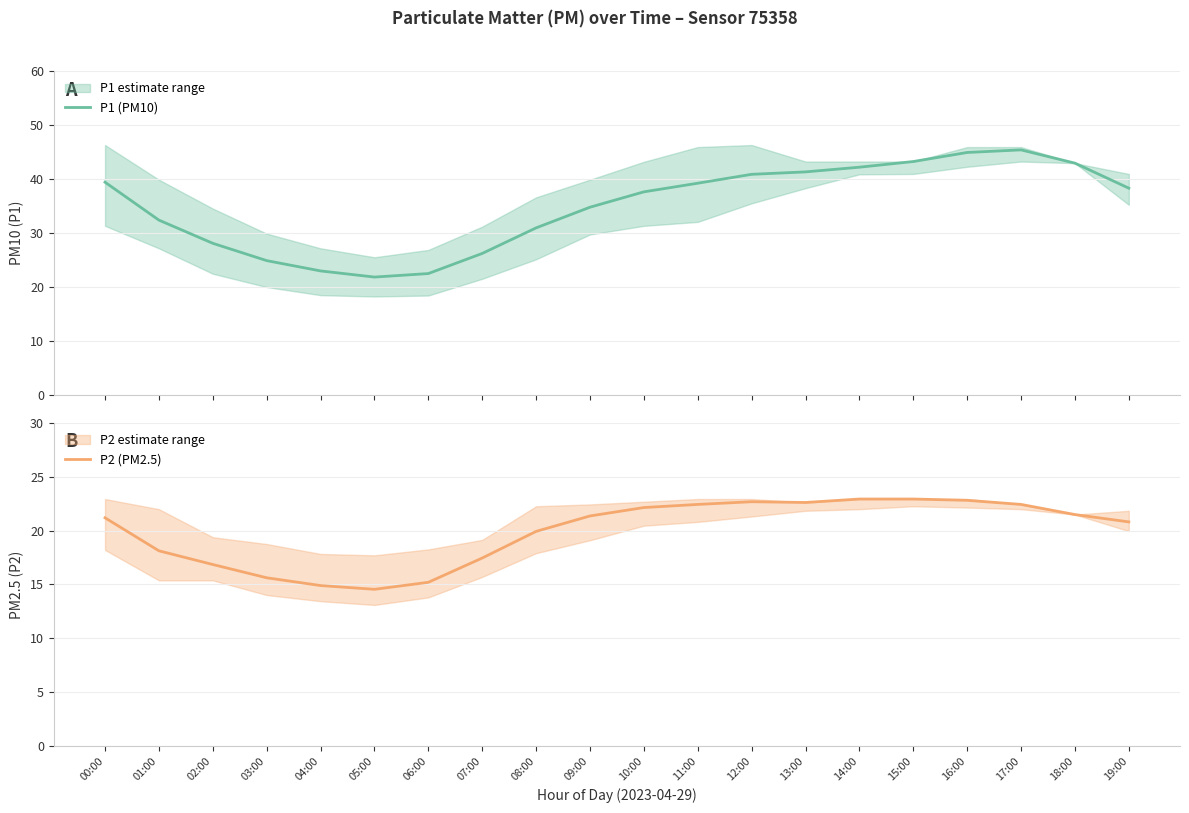

What is the spread (max minus min) of values at 12:00?

18.2